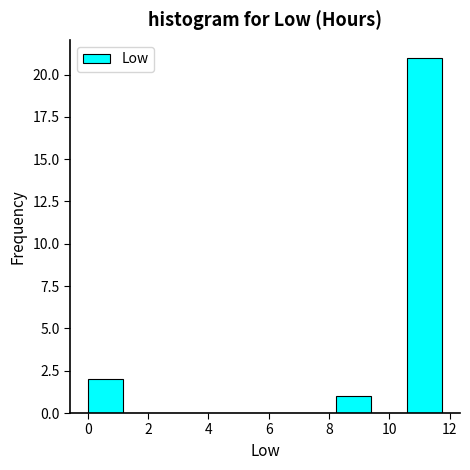

Reading left to right, list every bar in this chart as the range it spans on the x-axis followed by its height. Neither the bar edges nor the heights are printed on the chart, so give them approximately, as read against the axes.

0.0 to 1.2: 2
1.2 to 2.4: 0
2.4 to 3.6: 0
3.6 to 4.8: 0
4.8 to 5.8: 0
5.8 to 7.0: 0
7.0 to 8.2: 0
8.2 to 9.4: 1
9.4 to 10.6: 0
10.6 to 11.8: 21